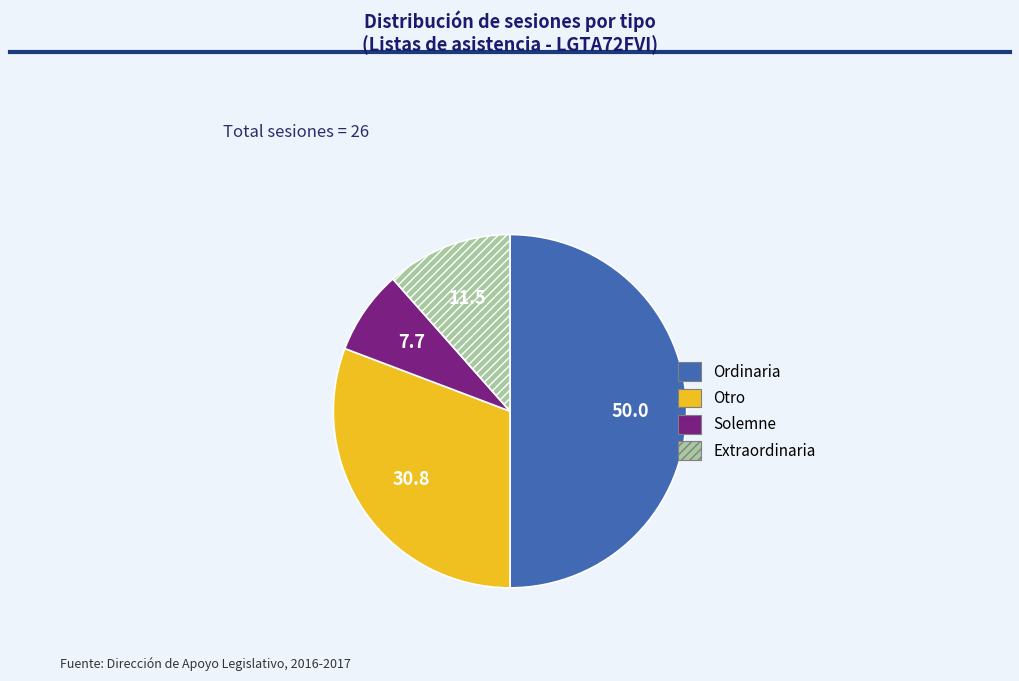

Between Otro and Ordinaria, which is larger?

Ordinaria